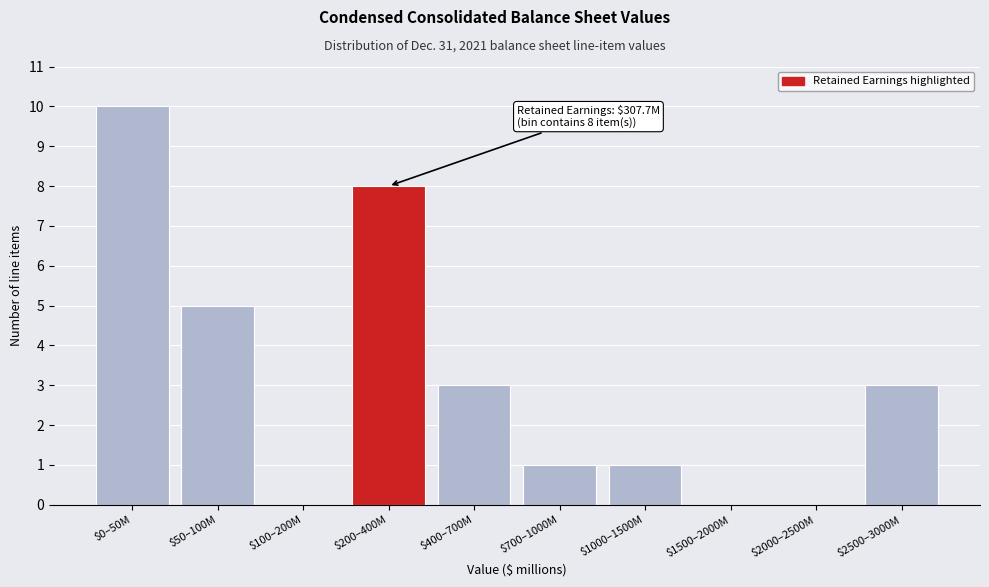

The chart shows a value of 3 at $2500–3000M. True or false?

True